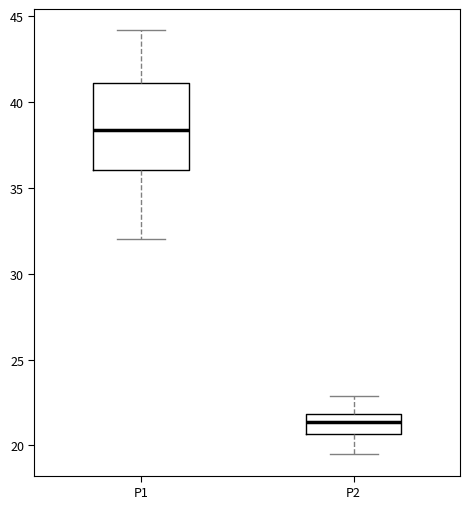

Where does the lower whisker of the box for P1 end on the y-axis? The values are not printed on the chart, so give them approximately, as read against the axis.

32.0